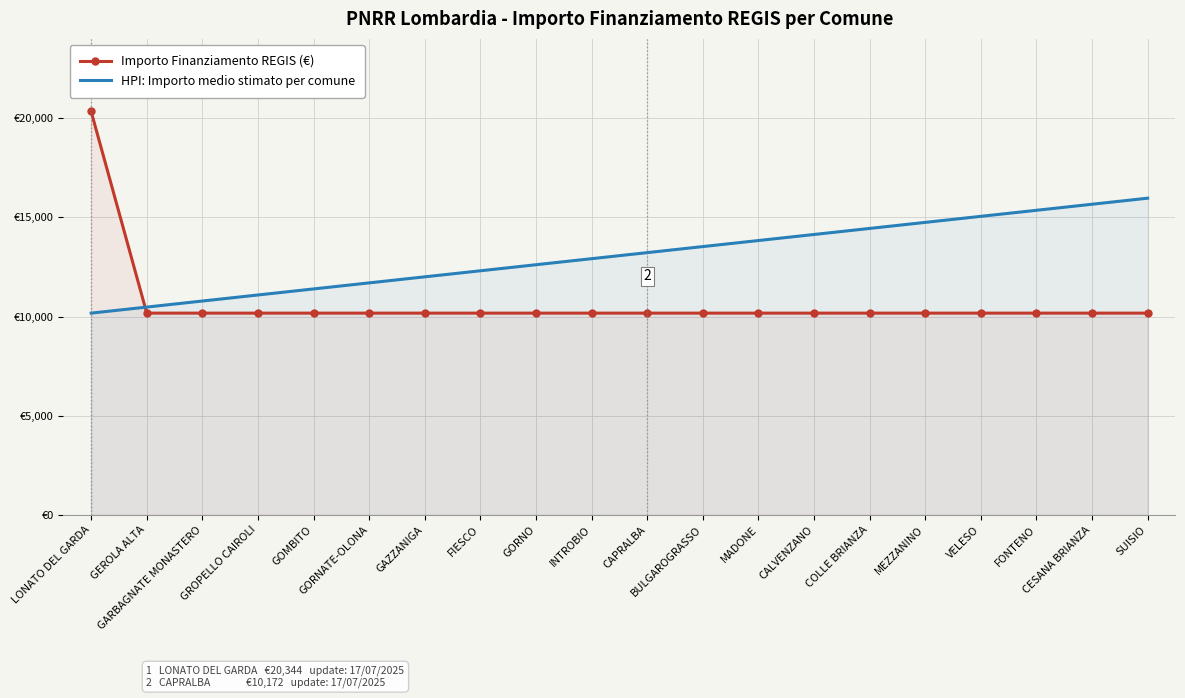

List the labels in order of HPI: Importo medio stimato per comune value, smallest first.

LONATO DEL GARDA, GEROLA ALTA, GARBAGNATE MONASTERO, GROPELLO CAIROLI, GOMBITO, GORNATE-OLONA, GAZZANIGA, FIESCO, GORNO, INTROBIO, CAPRALBA, BULGAROGRASSO, MADONE, CALVENZANO, COLLE BRIANZA, MEZZANINO, VELESO, FONTENO, CESANA BRIANZA, SUISIO